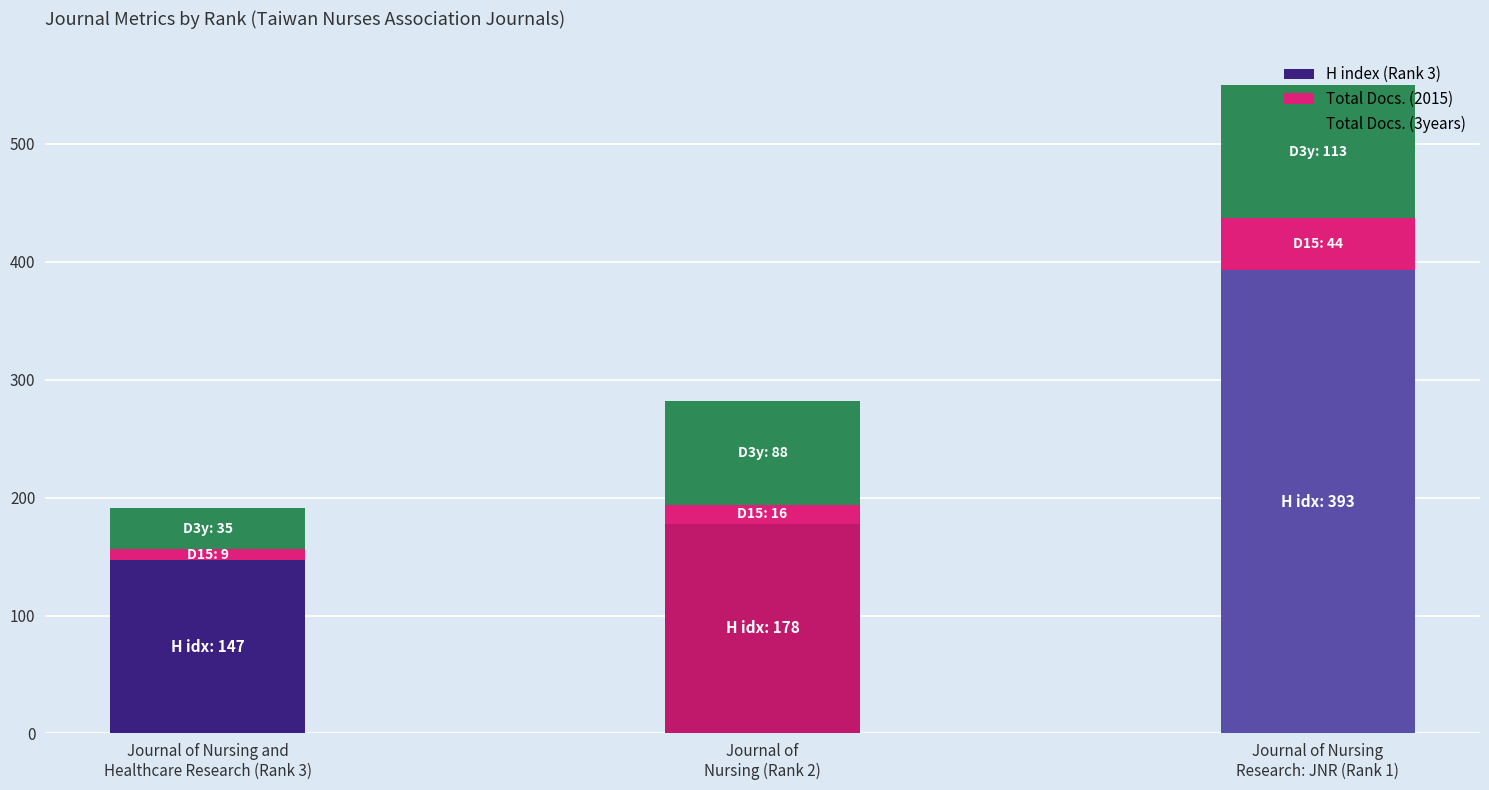

Between Rank 1 and Rank 3, which is larger?

Rank 1